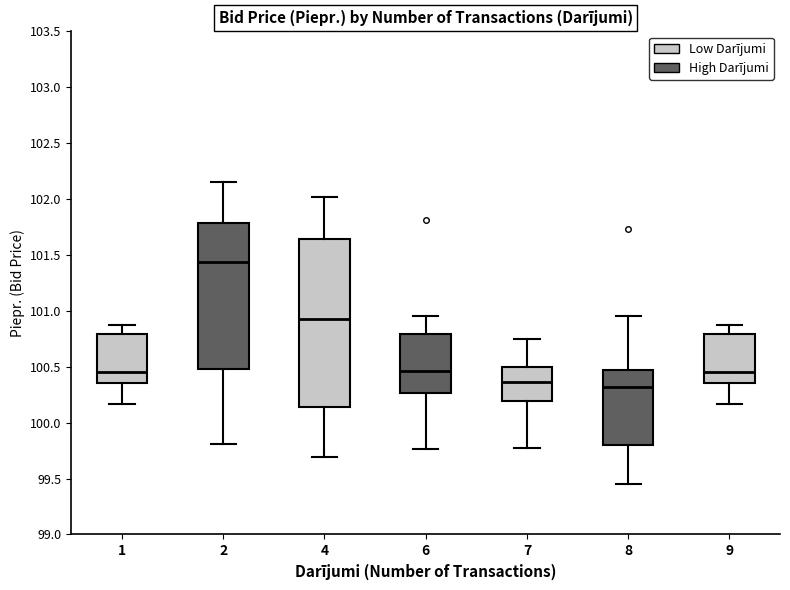

Reading left to right, read every box against the y-axis: the position of its median line, the range the box covers, and the ends of its whiskers. The values are not printed on the chart, so give them approximately, as read against the axis.

1: median 100.45, box 100.35 to 100.80, whiskers 100.15 to 100.85
2: median 101.45, box 100.50 to 101.80, whiskers 99.80 to 102.15
4: median 100.95, box 100.15 to 101.65, whiskers 99.70 to 102.00
6: median 100.45, box 100.25 to 100.80, whiskers 99.75 to 100.95
7: median 100.35, box 100.20 to 100.50, whiskers 99.80 to 100.75
8: median 100.30, box 99.80 to 100.45, whiskers 99.45 to 100.95
9: median 100.45, box 100.35 to 100.80, whiskers 100.15 to 100.85